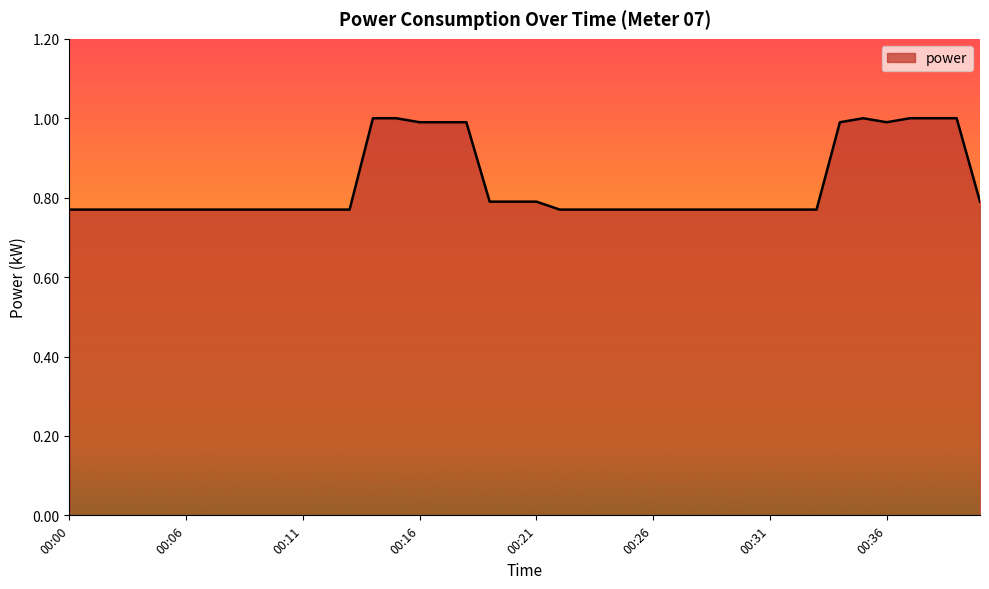

List the labels in order of value, largest first.

00:14, 00:15, 00:35, 00:37, 00:38, 00:39, 00:16, 00:17, 00:18, 00:34, 00:36, 00:19, 00:20, 00:21, 00:40, 00:00, 00:01, 00:02, 00:03, 00:04, 00:06, 00:07, 00:08, 00:09, 00:10, 00:11, 00:12, 00:13, 00:22, 00:23, 00:24, 00:25, 00:26, 00:27, 00:28, 00:29, 00:30, 00:31, 00:32, 00:33